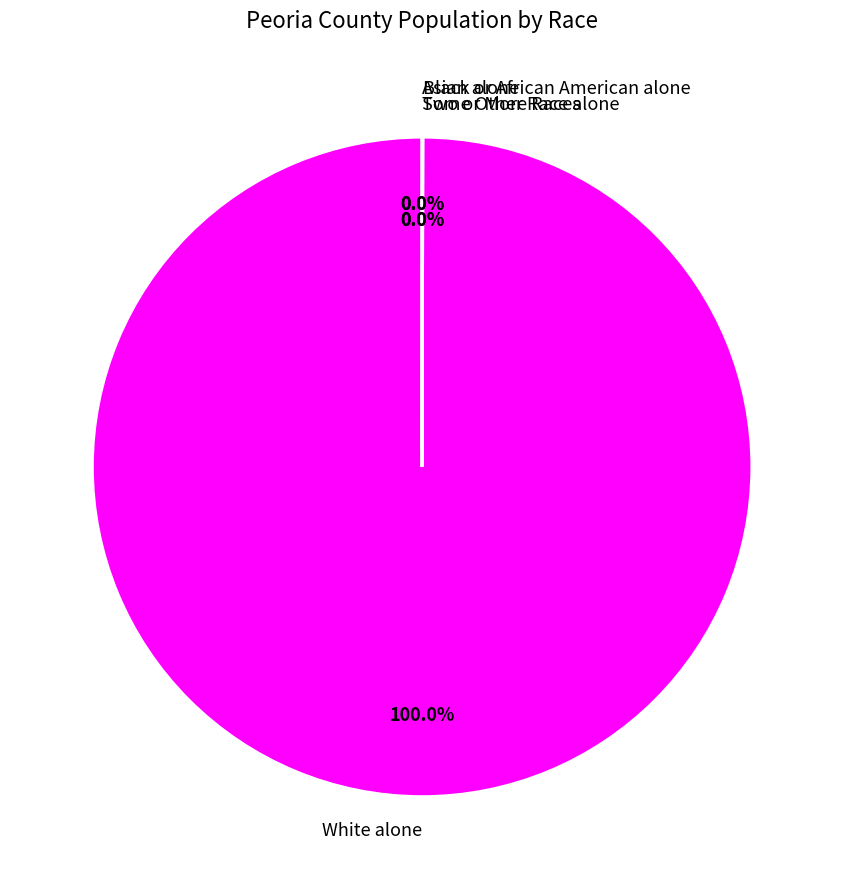

What is the majority slice?

White alone